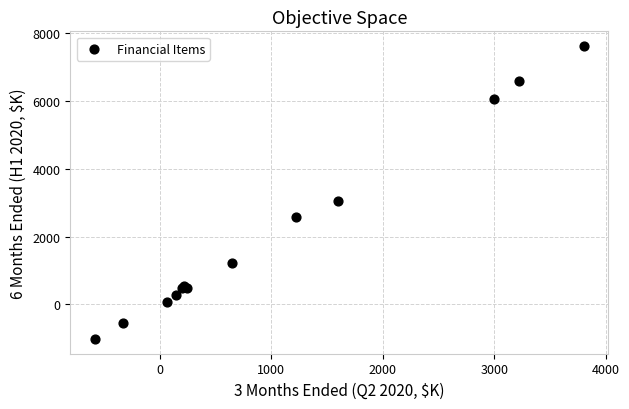

What Y value in the scatter plot is closest to 3296?

3059